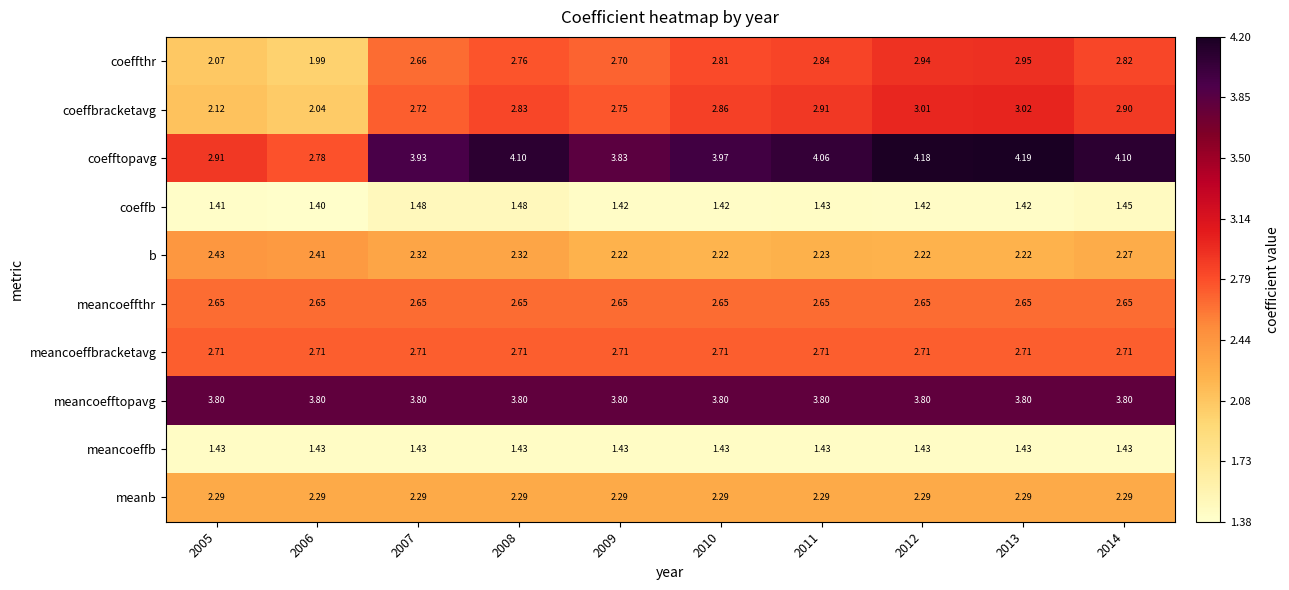

Rank the series by their maximum value, from highest to lowest.

coefftopavg, meancoefftopavg, coeffbracketavg, coeffthr, meancoeffbracketavg, meancoeffthr, b, meanb, coeffb, meancoeffb